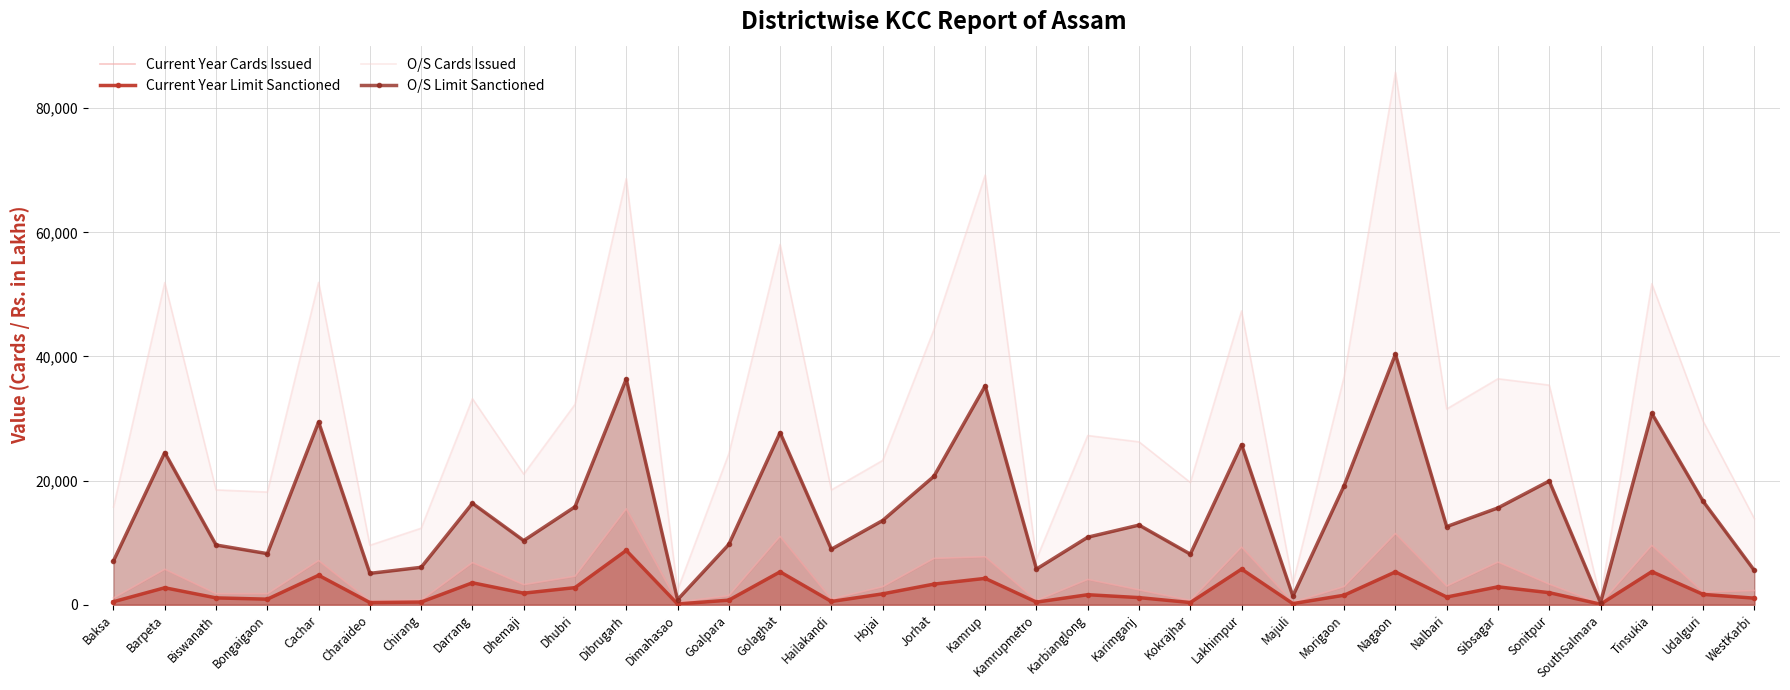

At Jorhat, list the series in order from smallest to largest.

Current Year Limit Sanctioned, Current Year Cards Issued, O/S Limit Sanctioned, O/S Cards Issued